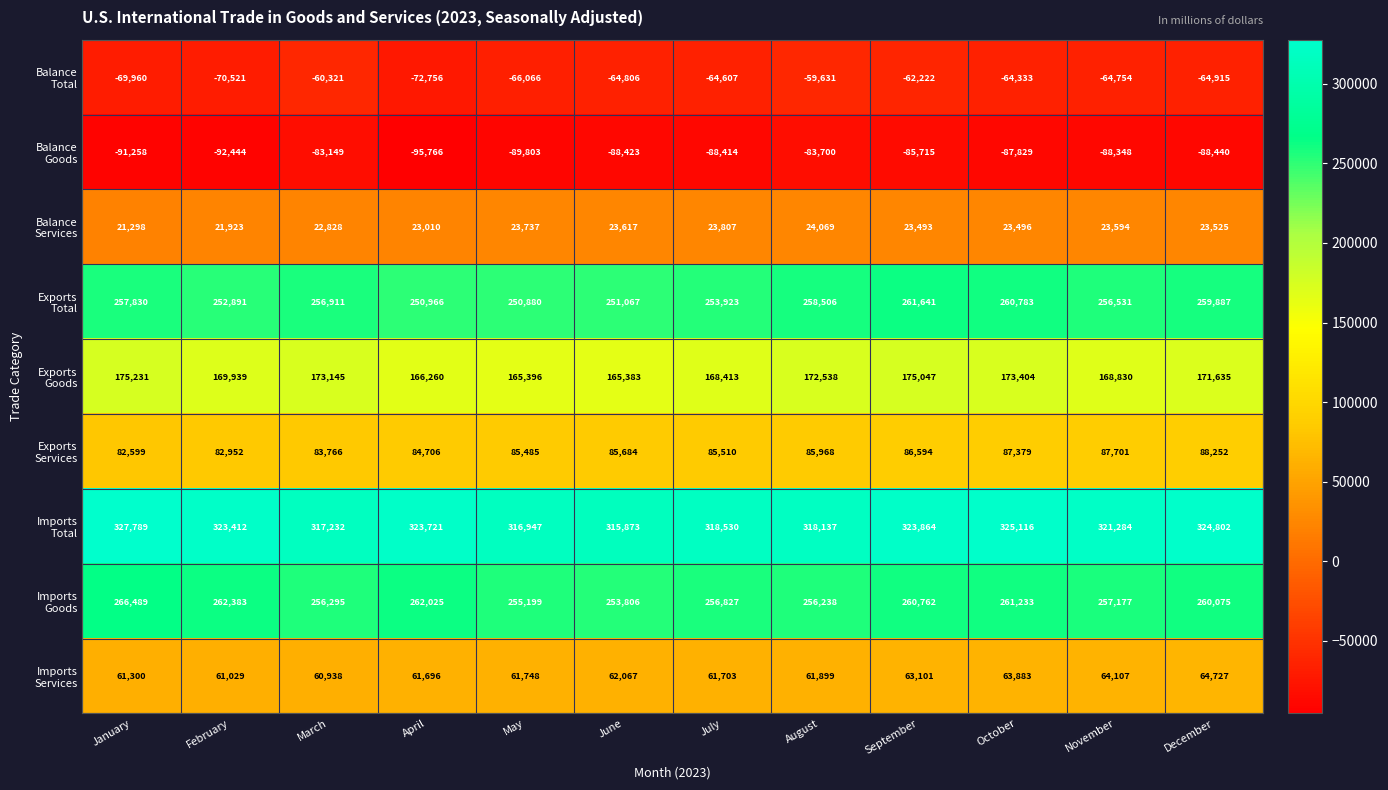

At how many categories does at least one series exceed 319553?

7